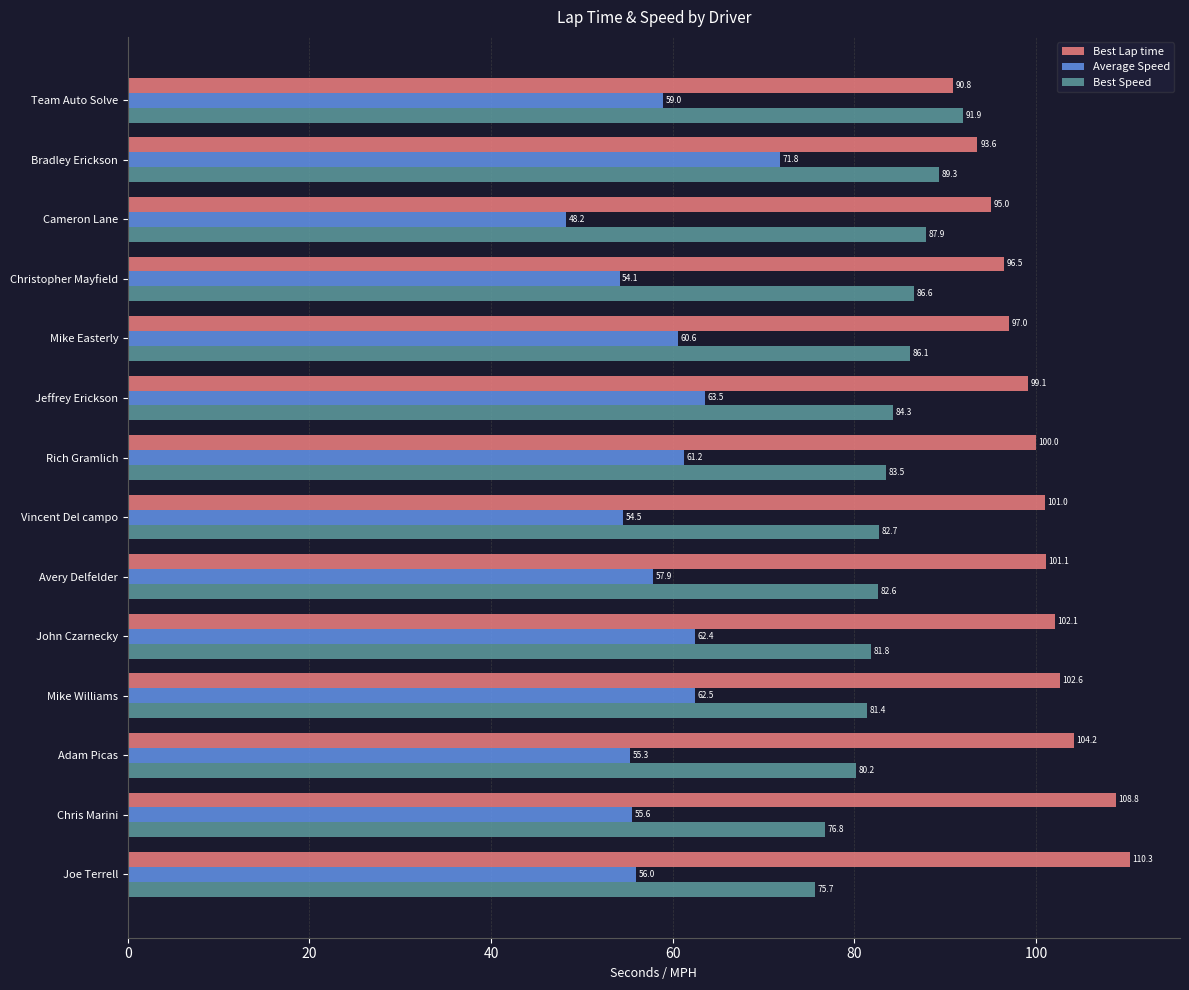

The value of Best Lap time at John Czarnecky is 102.1. True or false?

True